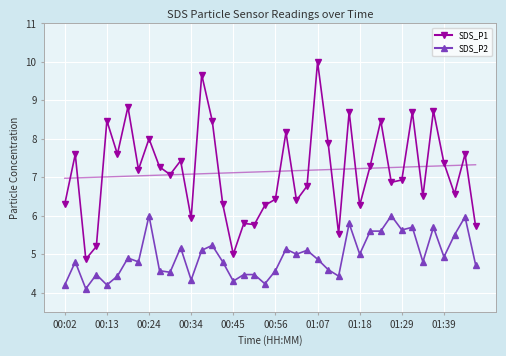

Rank the series at 00:34 from highest to lowest value.

SDS_P1, SDS_P2